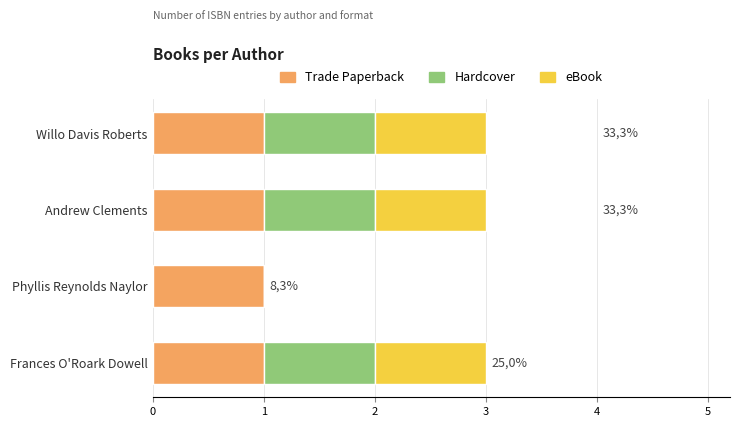

Is it true that Trade Paperback equals 1 at Phyllis Reynolds Naylor?

True